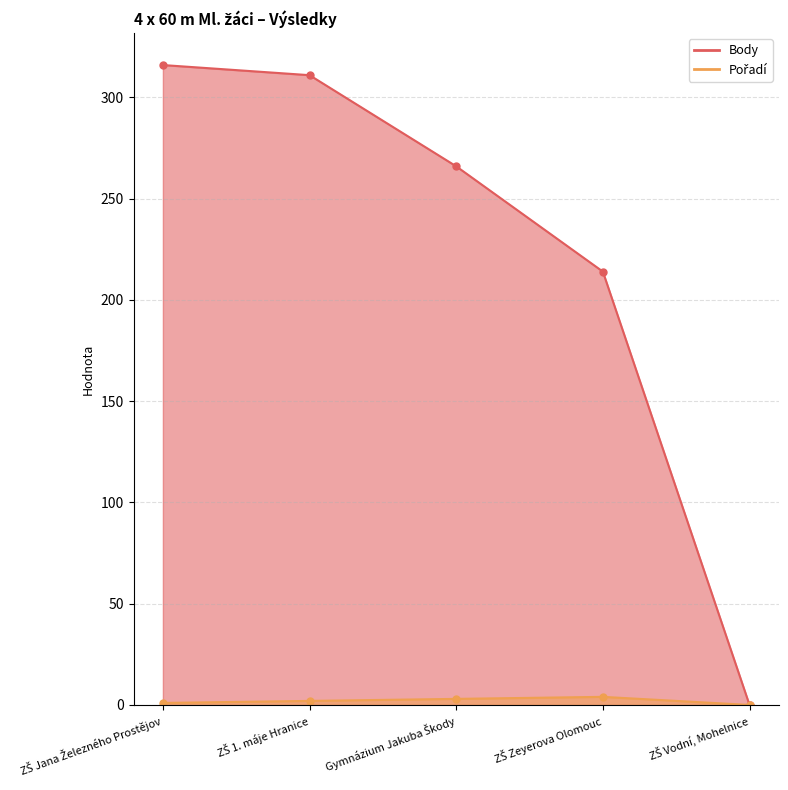

True or false: Pořadí has a value of 1 at ZŠ Jana Železného Prostějov.

True